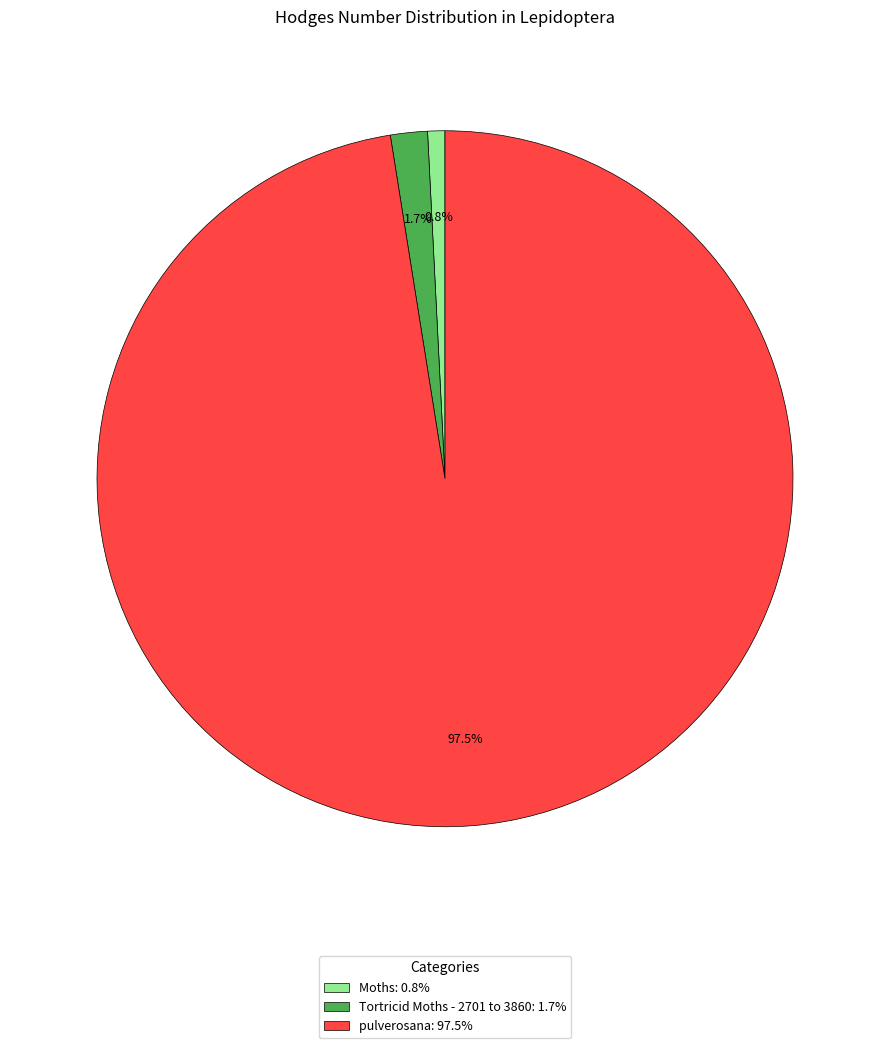

Rank the categories by value from lowest to highest.

Moths, Tortricid Moths - 2701 to 3860, pulverosana